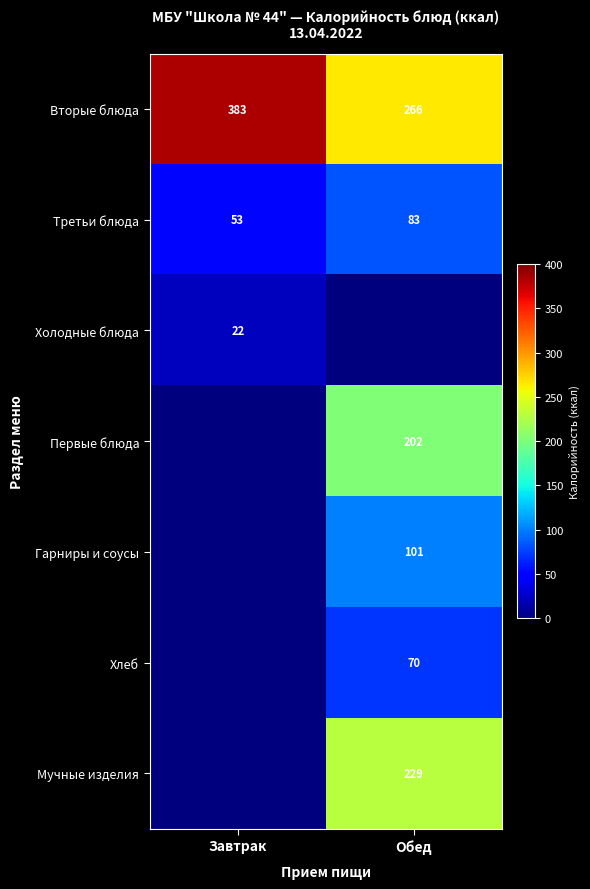

Where is Вторые блюда nearest to the value 324?

Обед